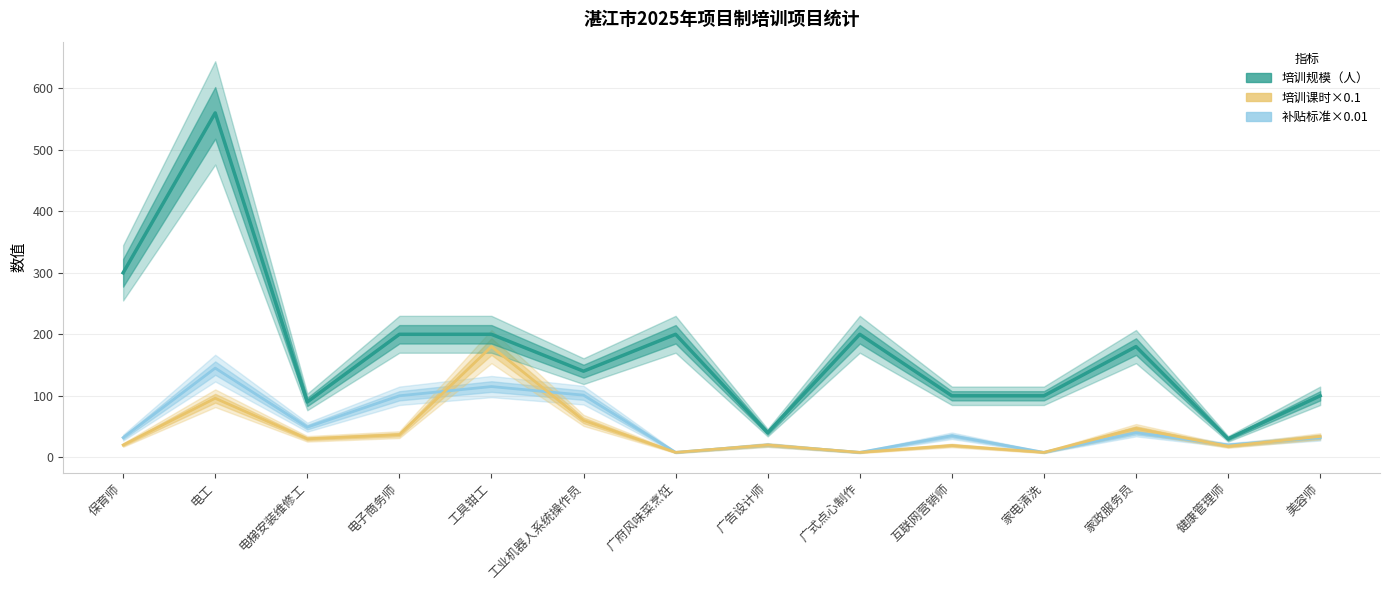

The value of 培训课时×0.1 at 广告设计师 is 32.4. True or false?

False